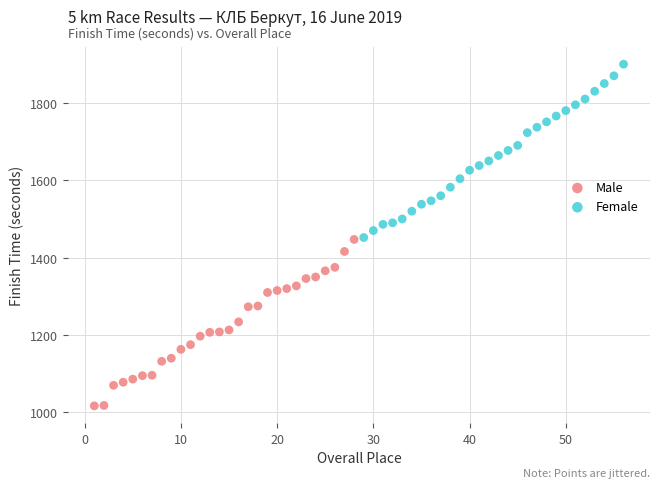

Which series reaches the maximum Y coordinate?

Female